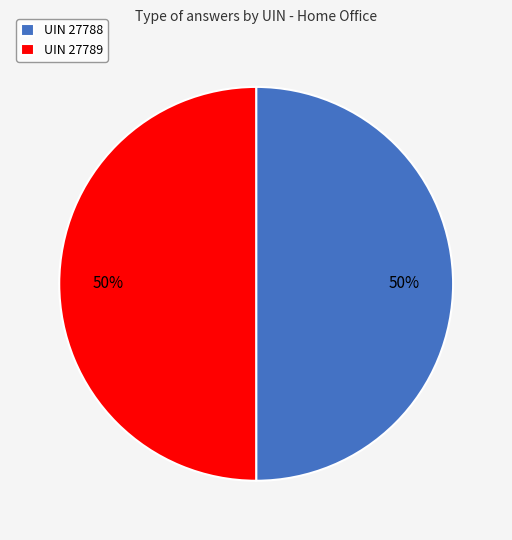

To the nearest percent, what is the average slice percentage?

50%